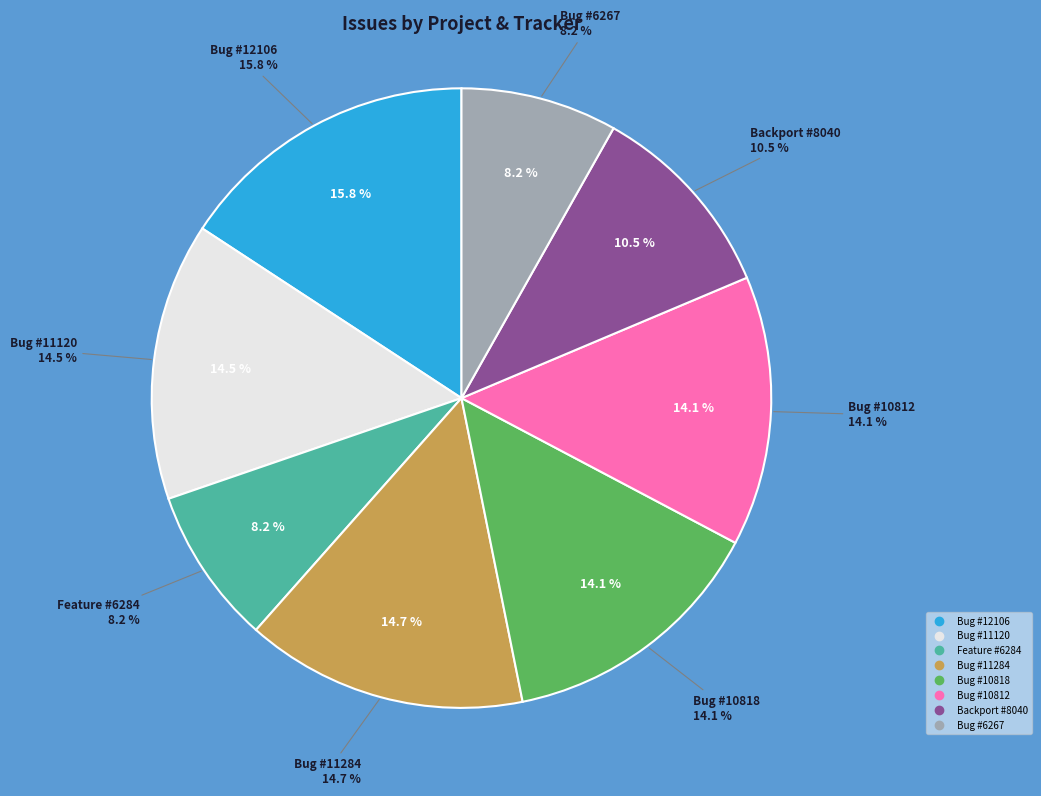

Combined, what portion of the pie is Ruby master (Bug #11120) and Ruby master (Bug #10818)?

28.6%